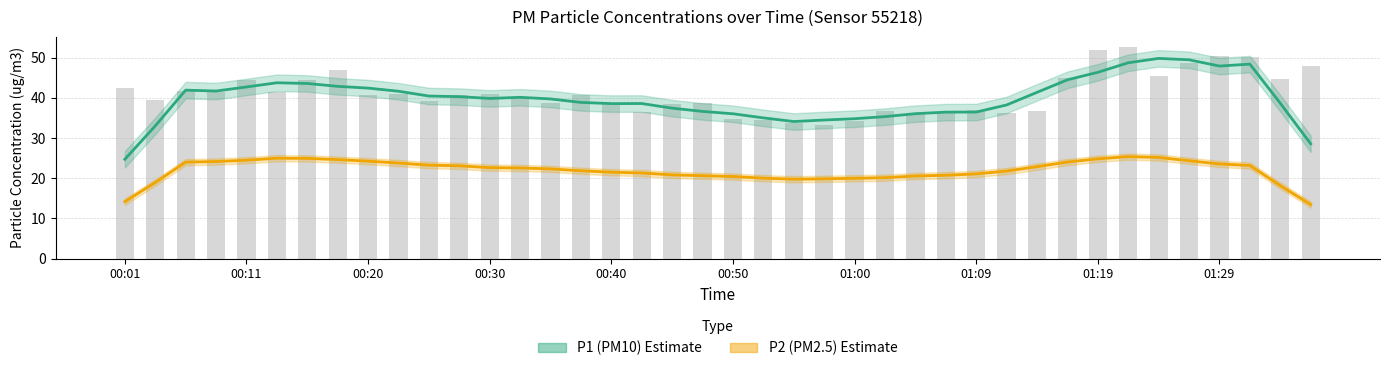

How many groups of bars are there?

40